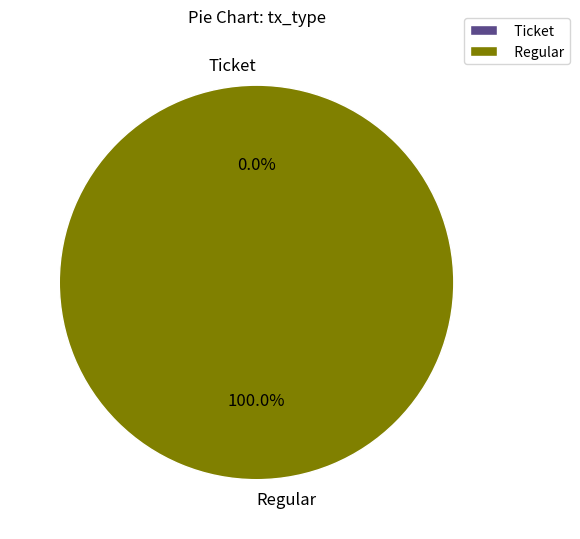

Count the number of slices in the pie.

2